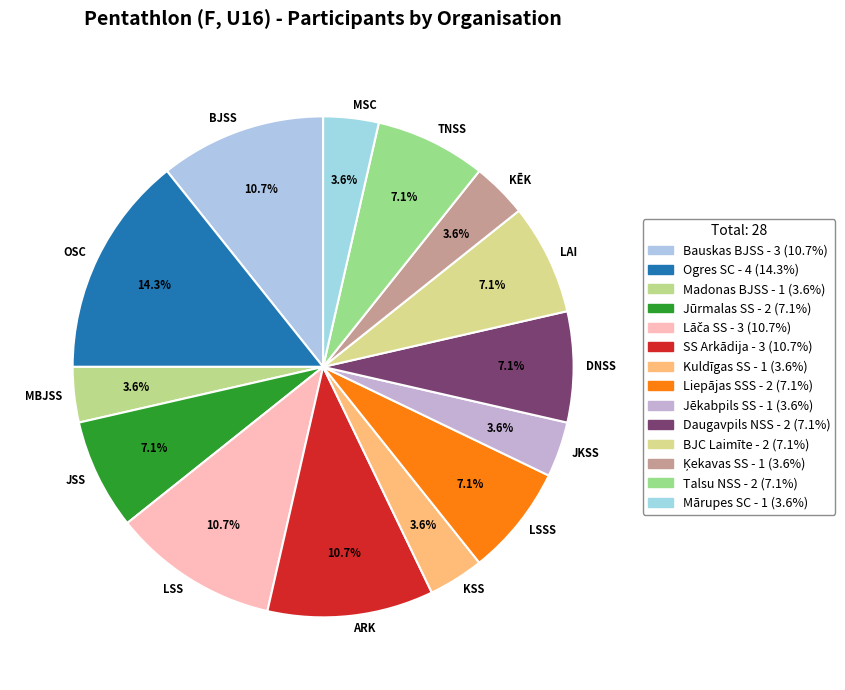

Which slice is the largest?

OSC